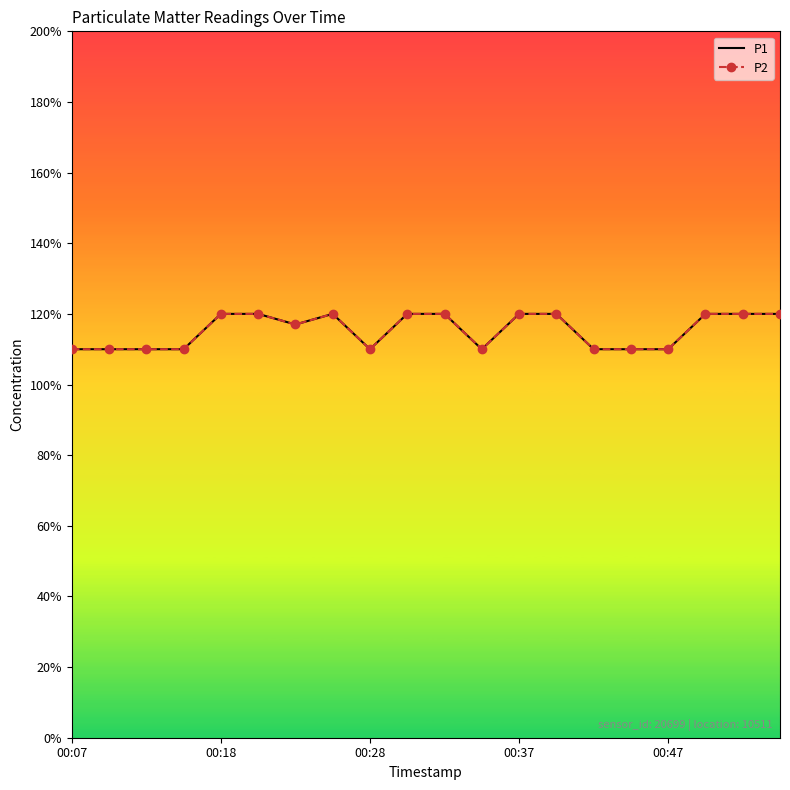

Where is the first local minimum for P1?

6